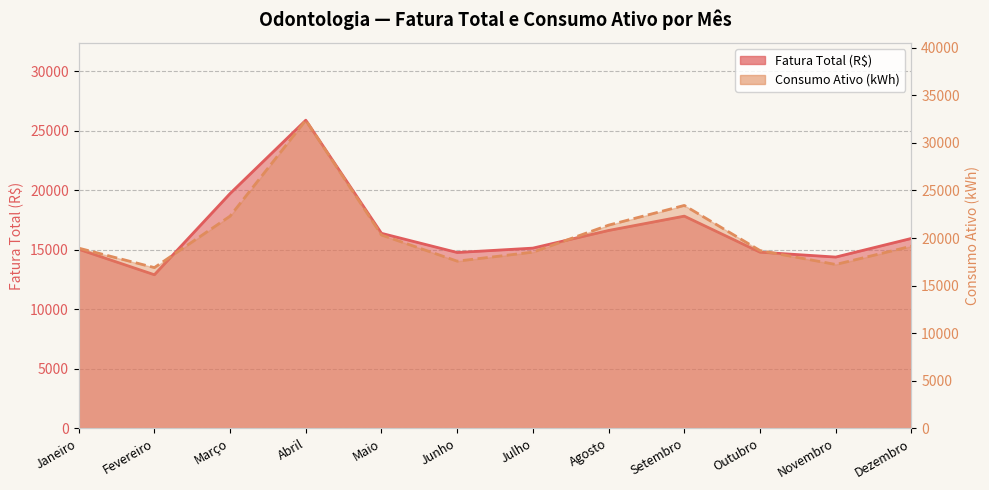

At which label does Consumo Ativo (kWh) first exceed 19147?

Março